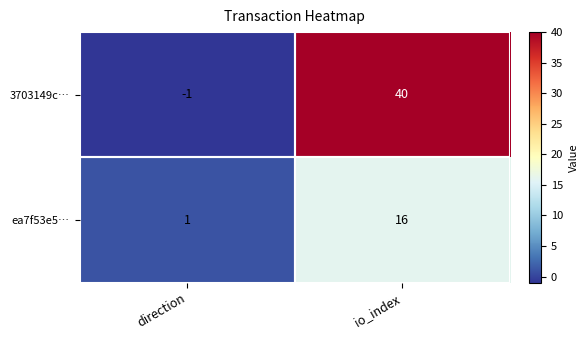

List the series in order of their overall mean, lowest first.

ea7f53e5…, 3703149c…